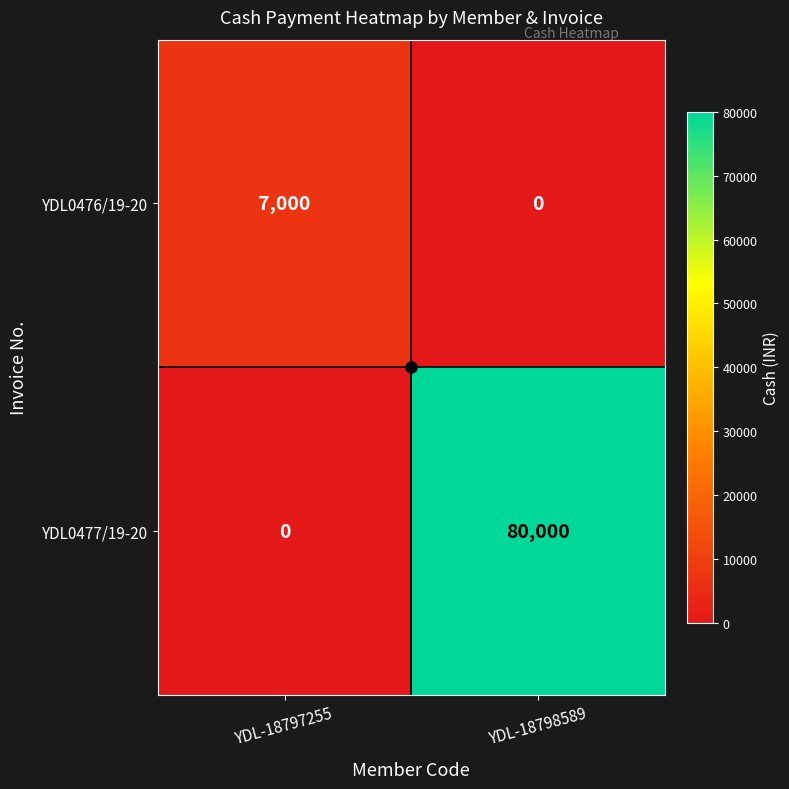

What is the difference between the YDL0476/19-20 values at YDL-18798589 and YDL-18797255?

7000